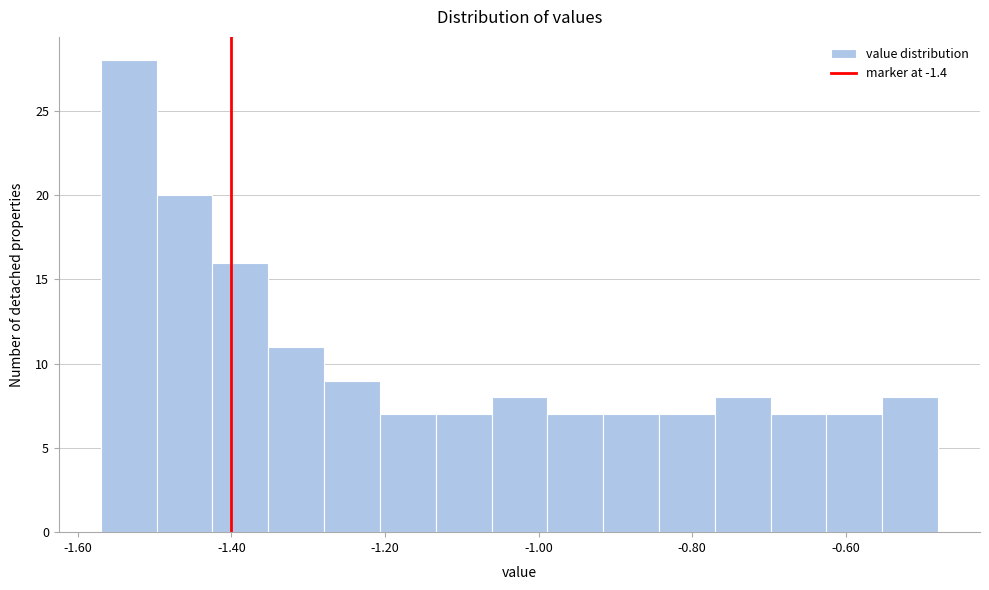

Around what value on the x-axis is the tallest bar? Give the approximate position of its centre, as read against the axis.

-1.54